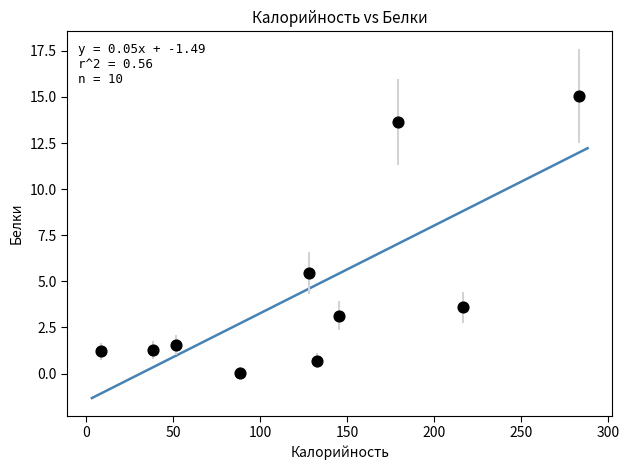

What Y value in the scatter plot is closest to 7?

5.5